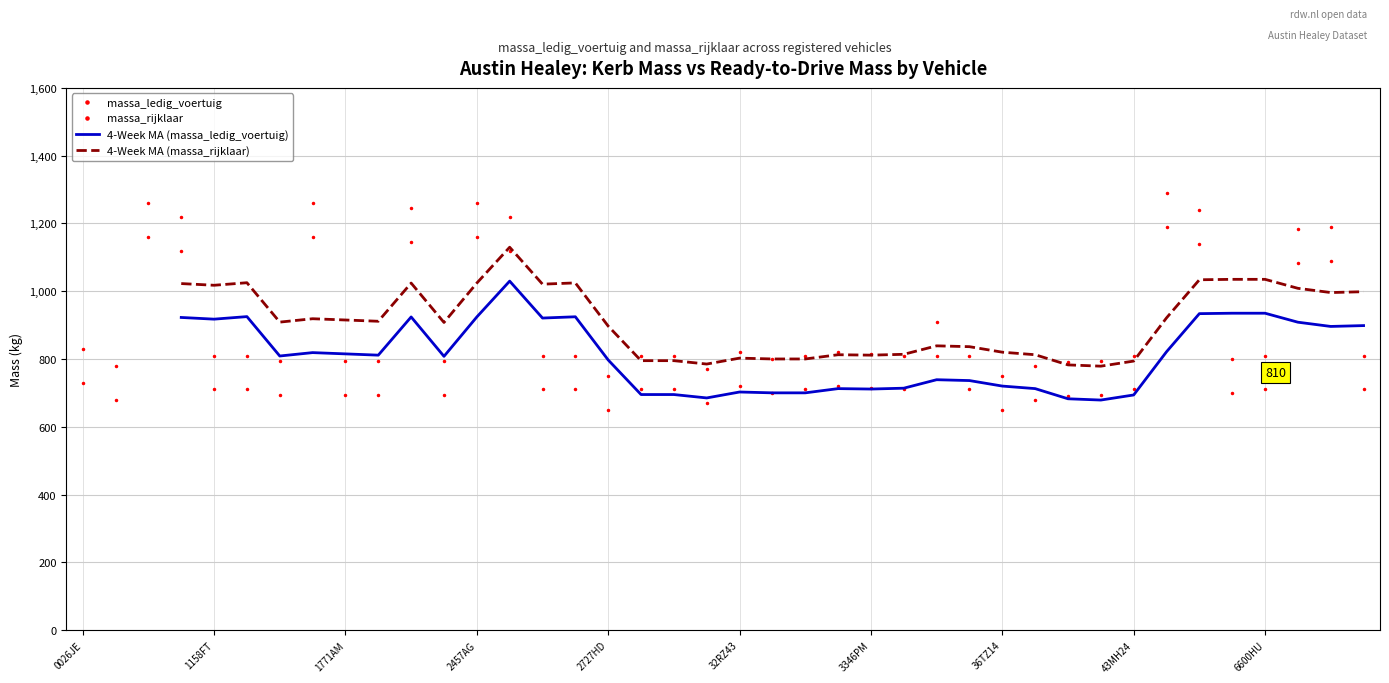

At which label does massa_rijklaar reach its minimum?

2727HD